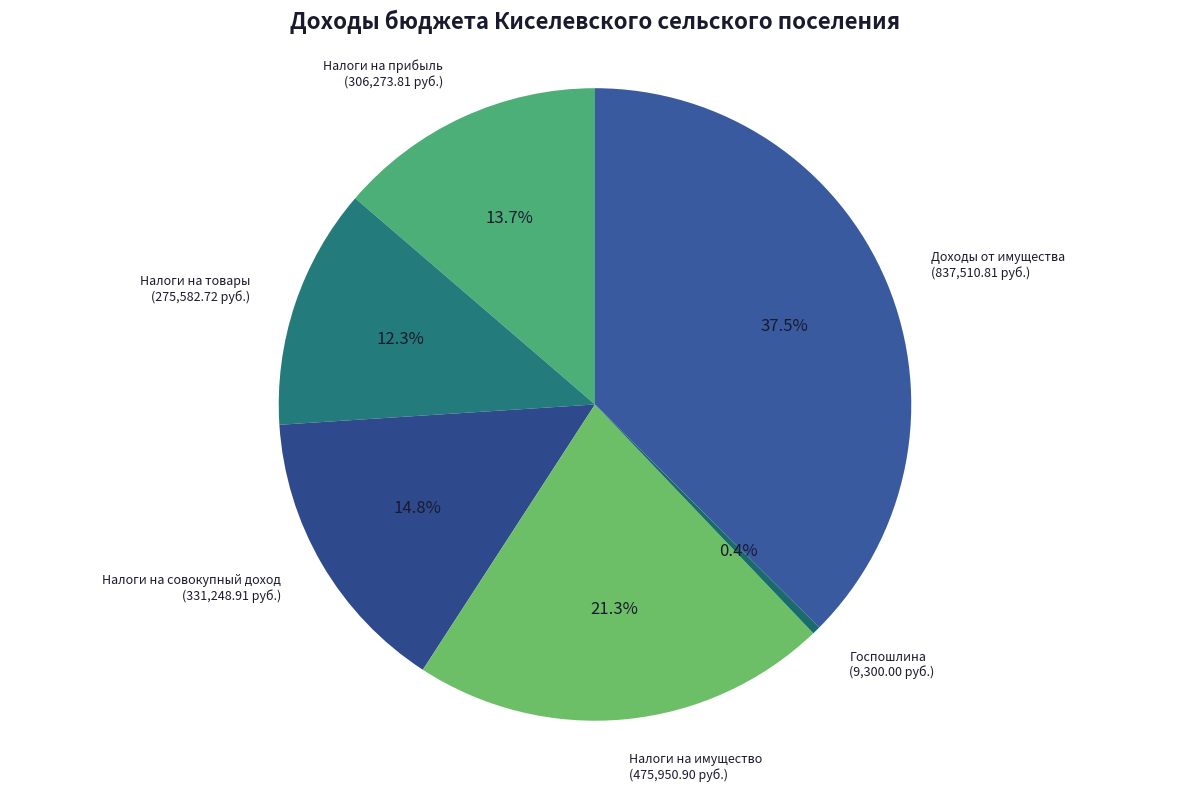

How many slices are in this pie chart?

6